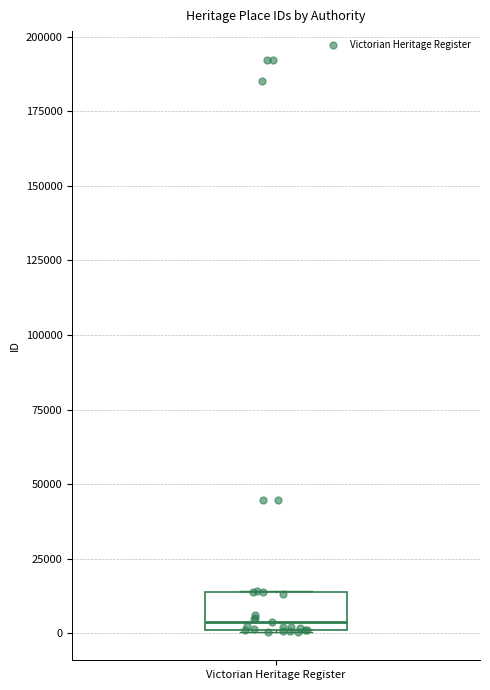

Where is the upper edge of the box for Victorian Heritage Register on the y-axis? The values are not printed on the chart, so give them approximately, as read against the axis.

15000